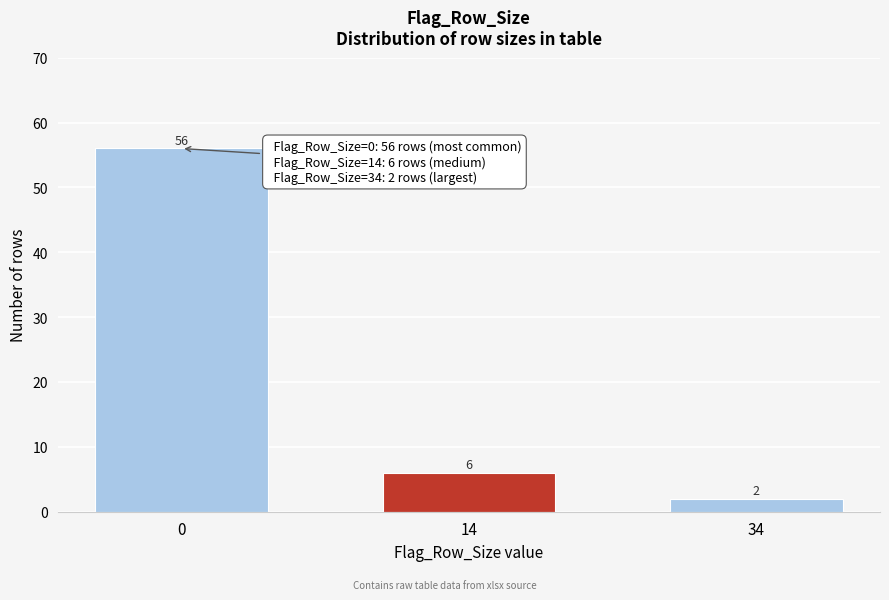

Reading left to right, transcribe all the data shown in this chart.

56	6	2